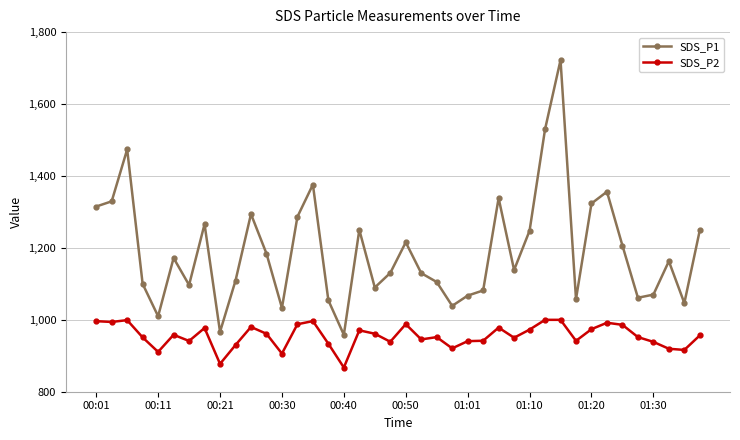

True or false: SDS_P1 and SDS_P2 cross at least once.

False